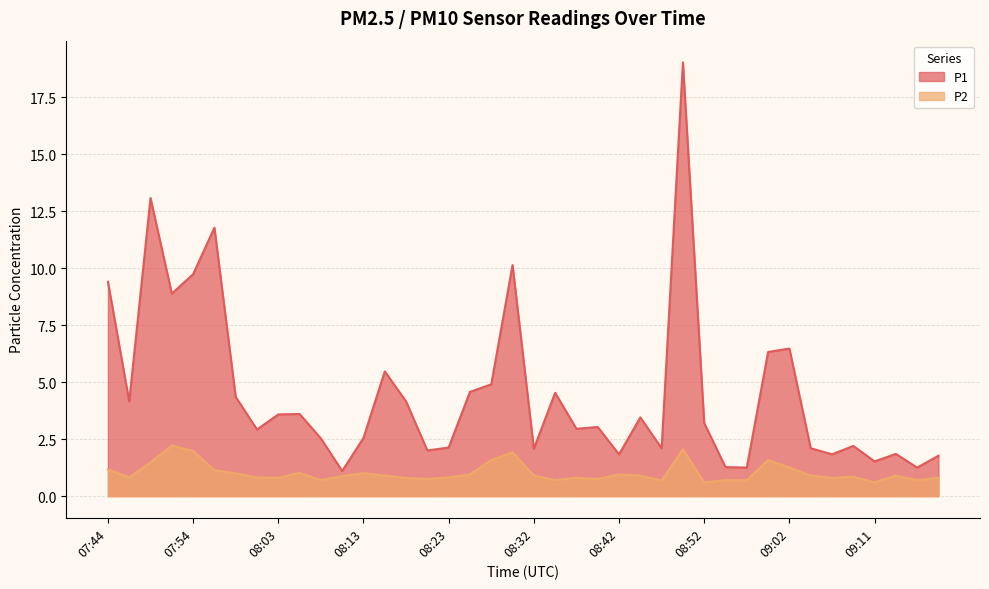

What is the label of the 27th point from the left?

08:47